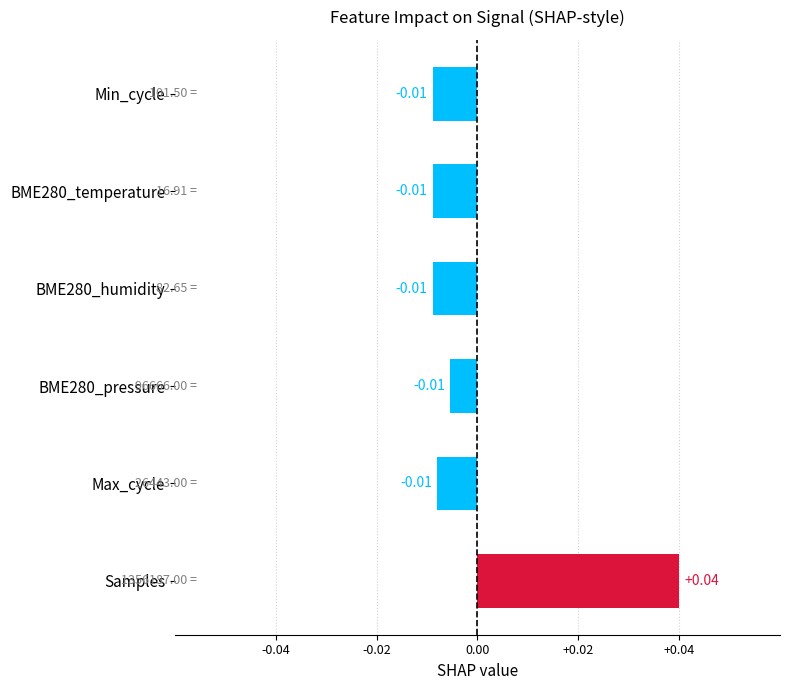

Which has a higher value, Samples or BME280_humidity?

Samples